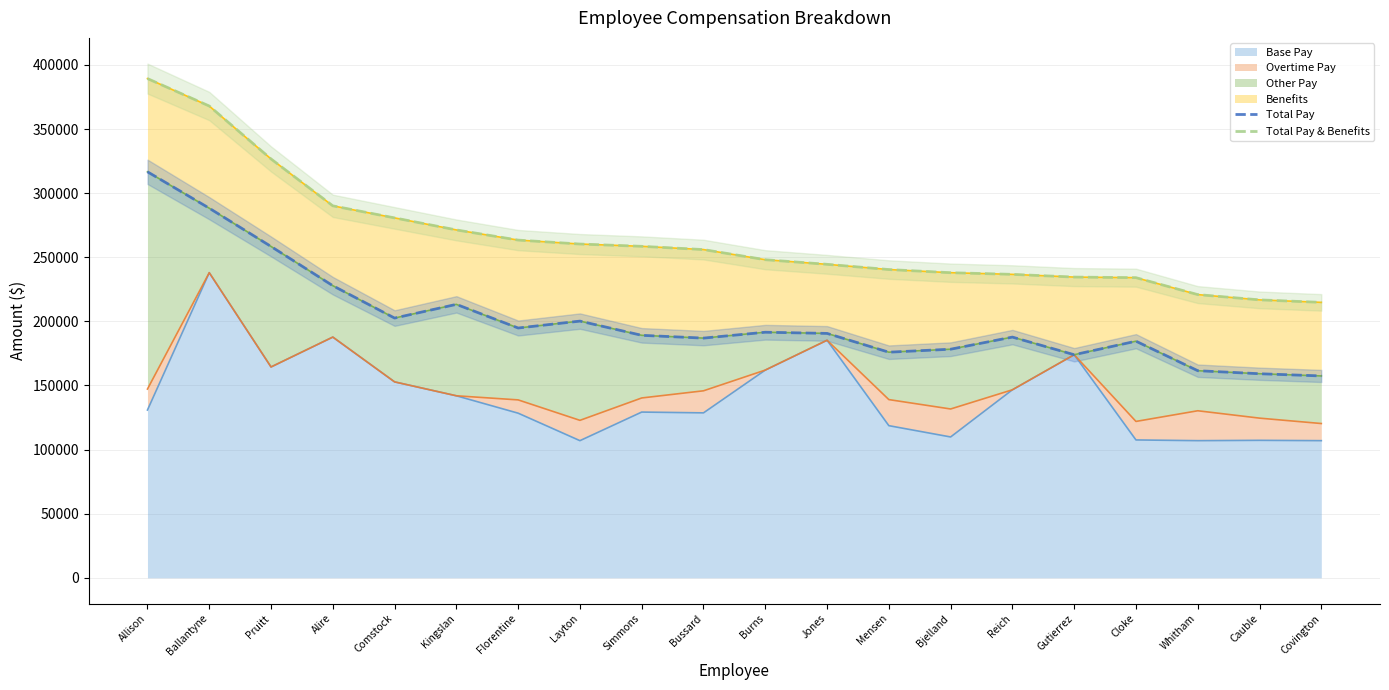

What is the label of the 8th point from the left?

Layton